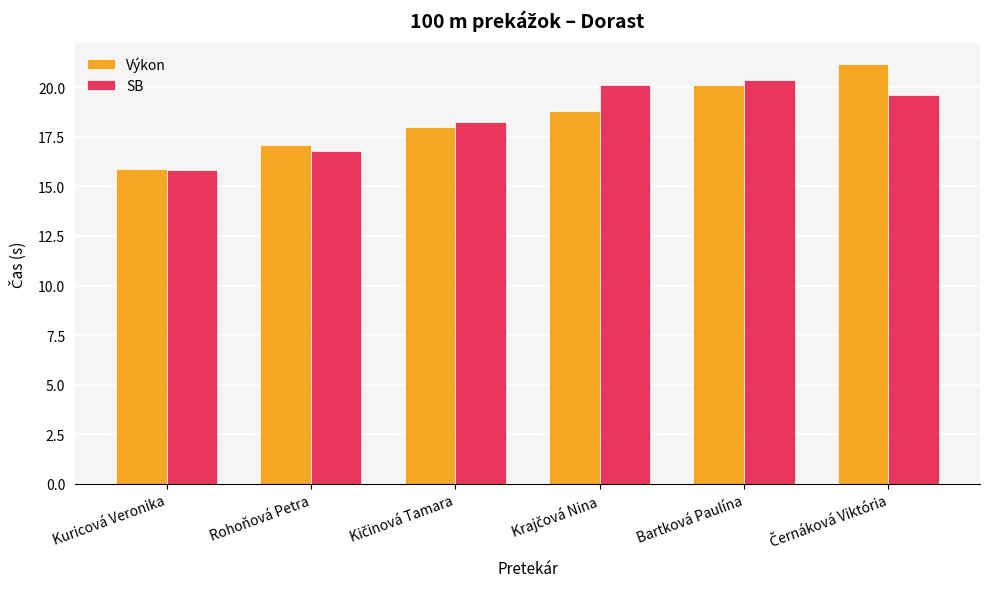

What value does the Výkon series have at Bartková Paulína?

20.1